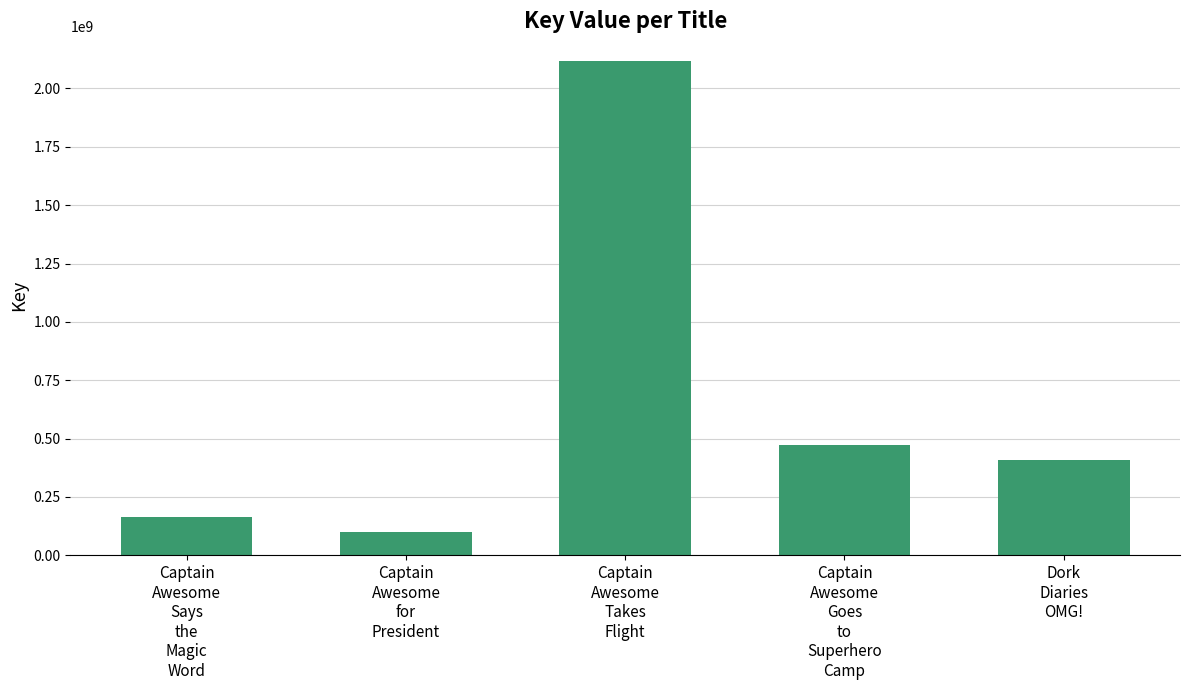

How many data points are less than 409686399?

2